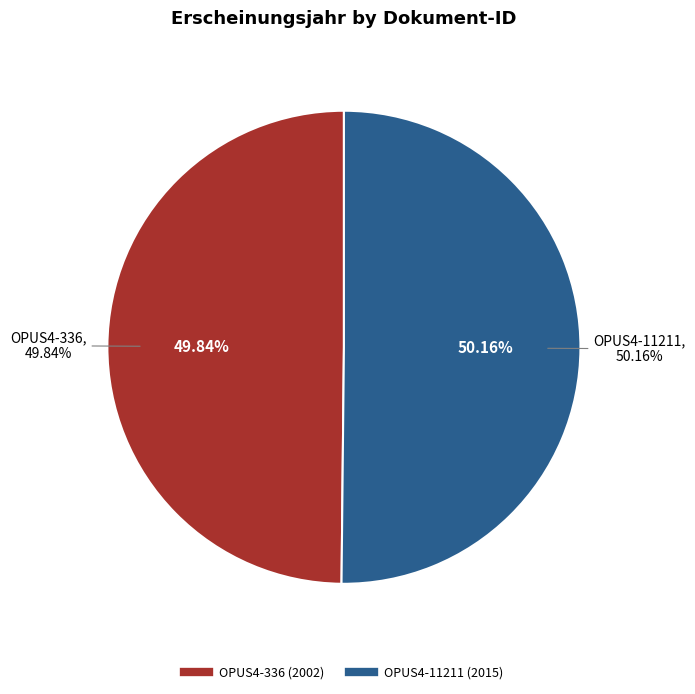

Count the number of slices in the pie.

2